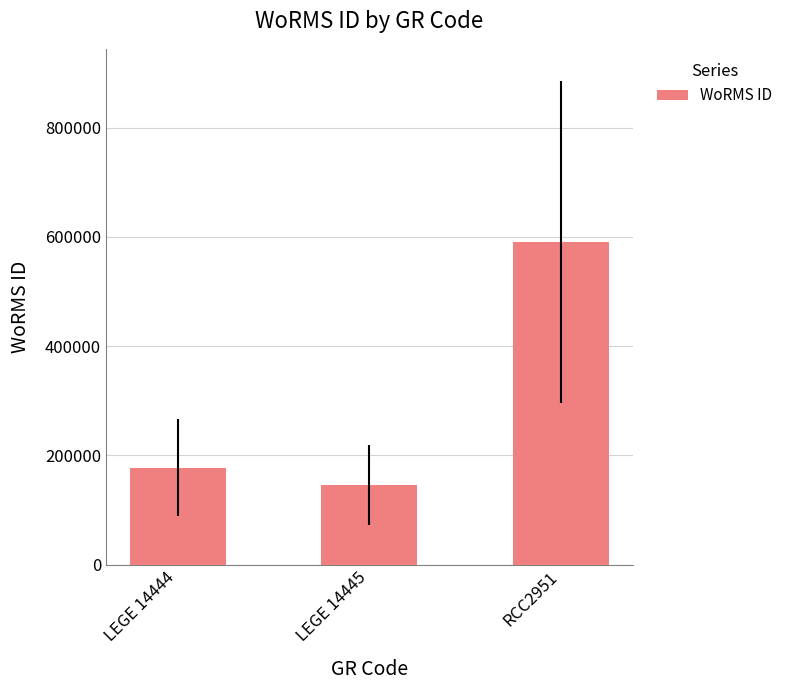

What is the label of the 3rd bar from the left?

RCC2951